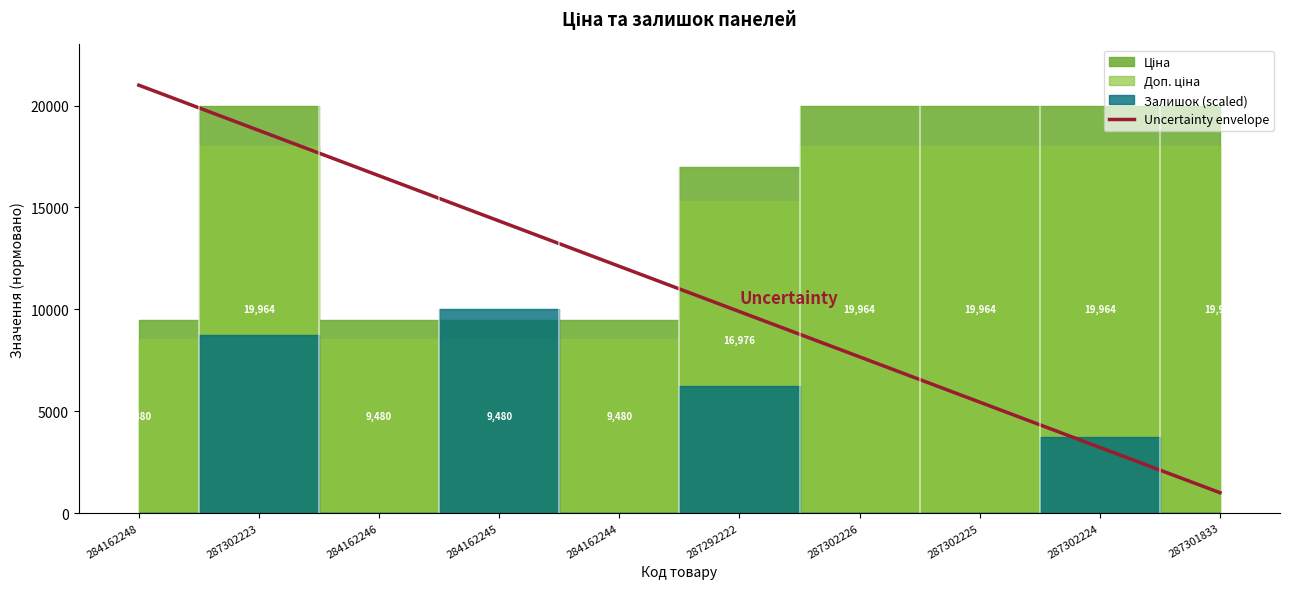

What is the sum of the values at 284162245 and 287292222?

24222.2